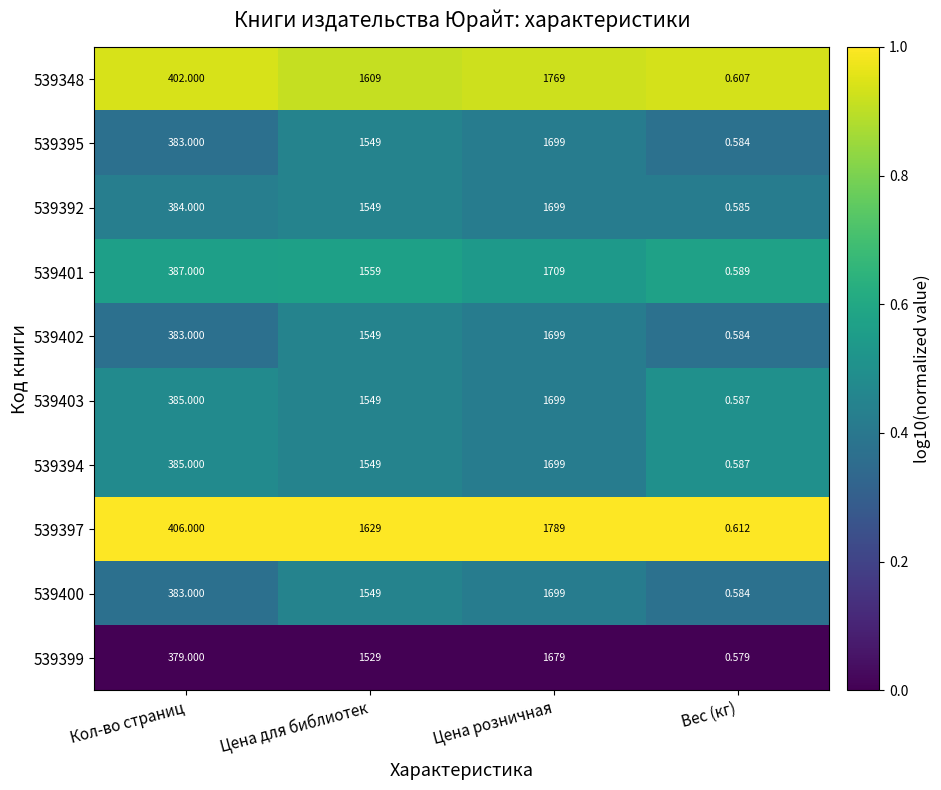

Which series has the largest total across all categories?

539397